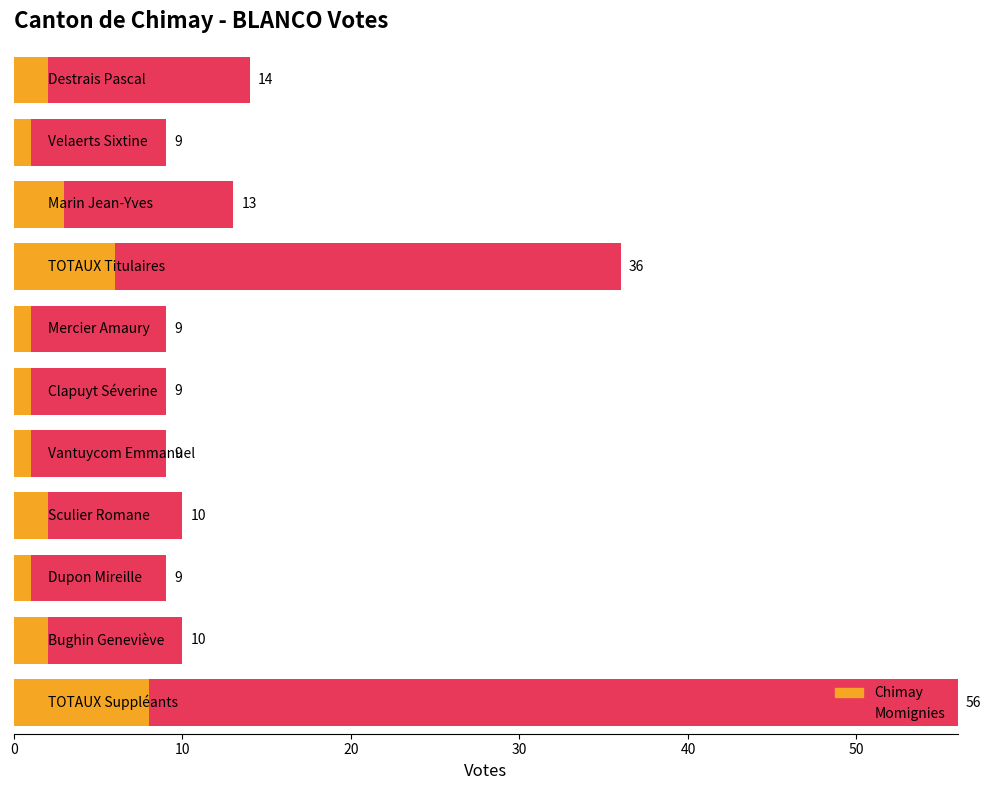

Is the value of Momignies at Vantuycom Emmanuel greater than the value of Chimay at Bughin Geneviève?

Yes